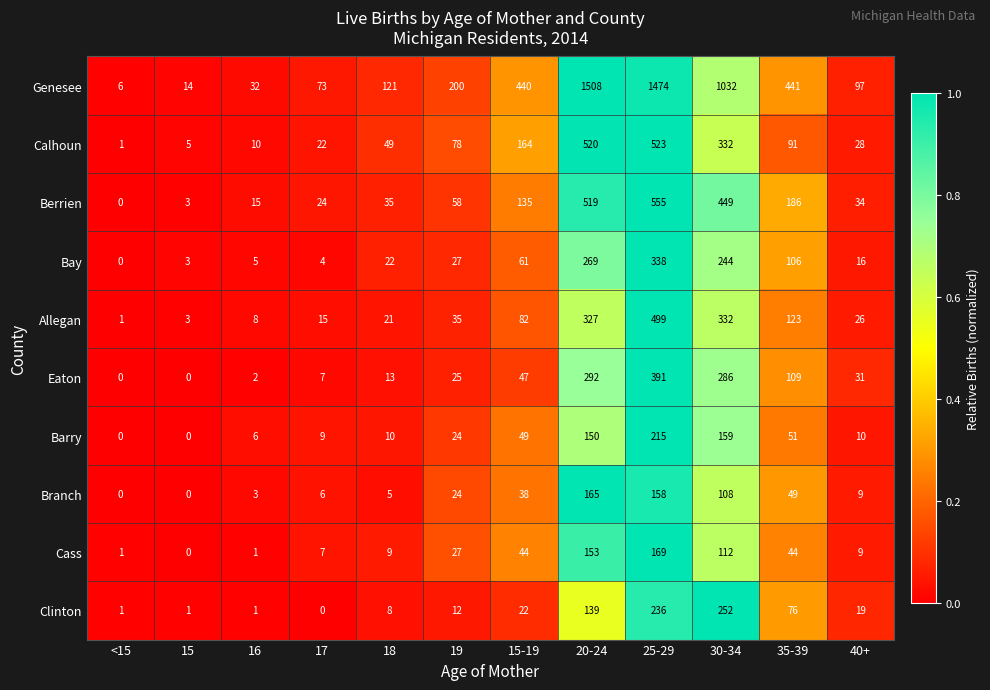

True or false: Eaton has a value of 13 at 18.

True